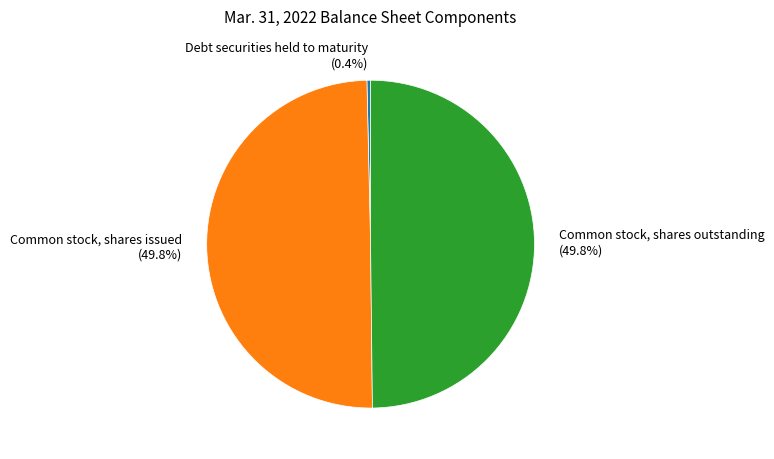

How many slices are in this pie chart?

3